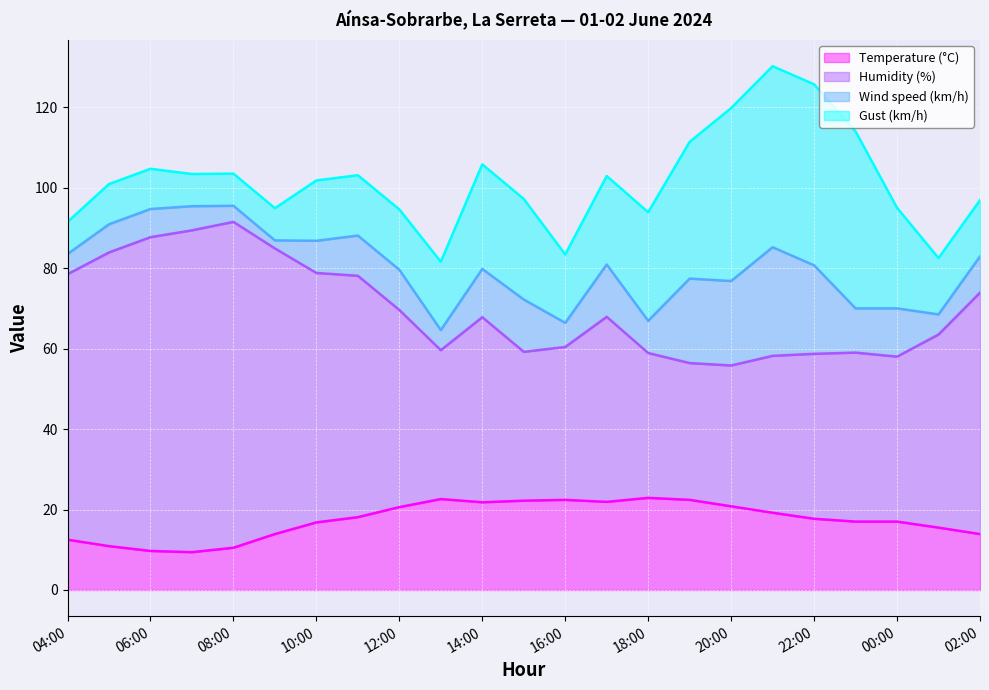

True or false: Humidity (%) and Temperature (°C) intersect in this chart.

False